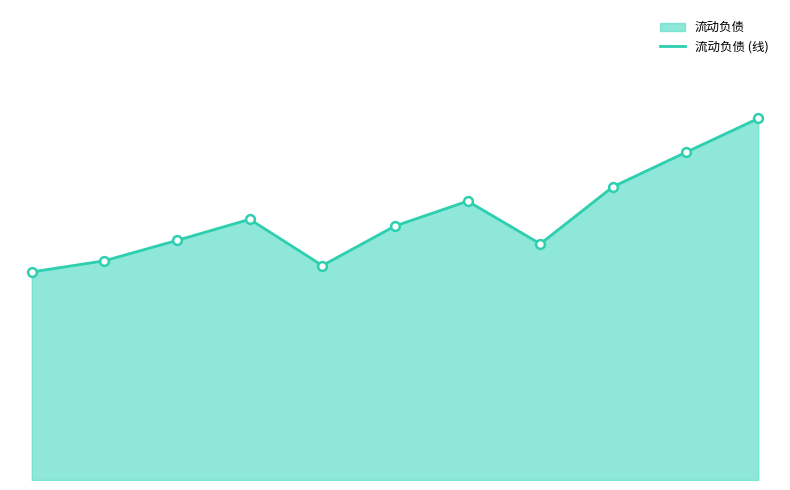

Approximately how many times larger is the value at 2022 compared to 2019?

1.2